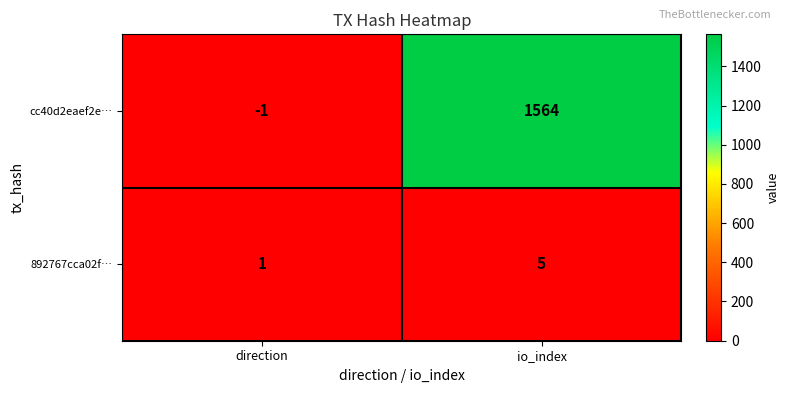

Count the number of categories in the chart.

2